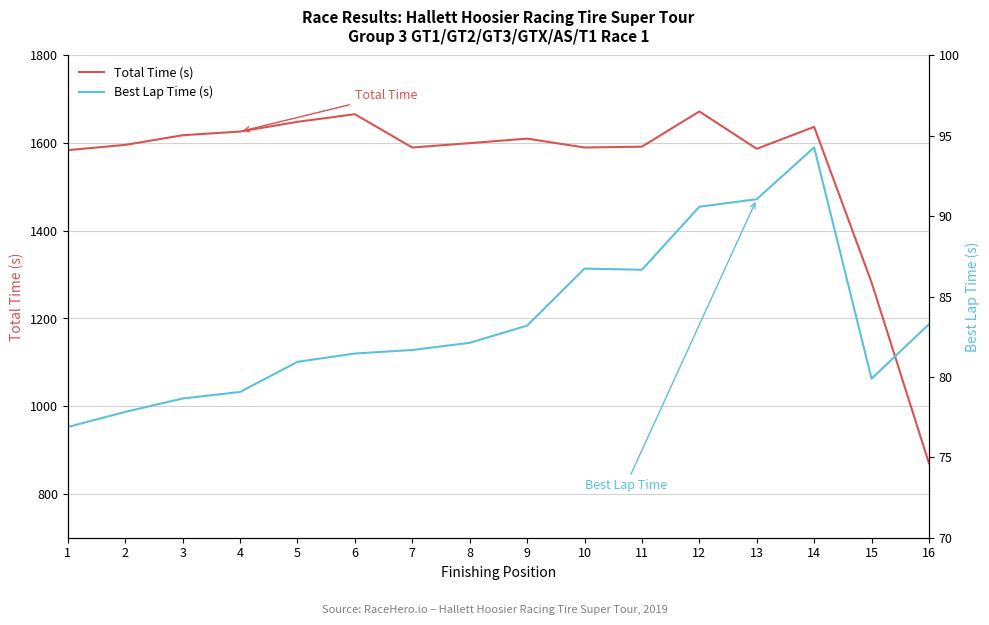

What is the smallest value displayed?

76.9